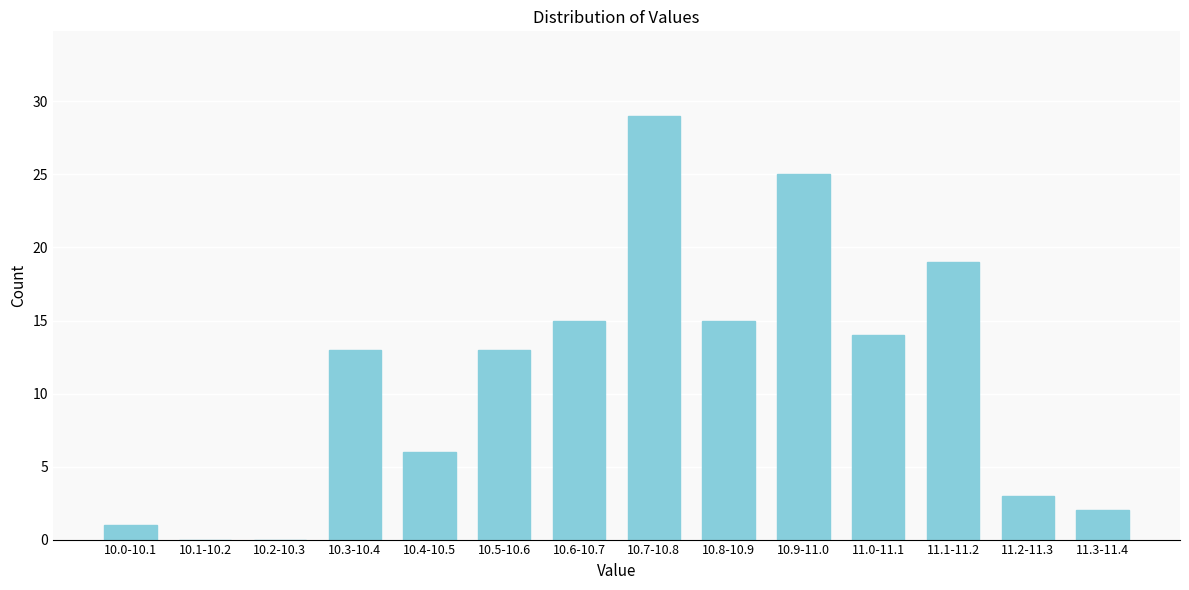

Reading left to right, transcribe all the data shown in this chart.

10.0-10.1=1	10.1-10.2=0	10.2-10.3=0	10.3-10.4=13	10.4-10.5=6	10.5-10.6=13	10.6-10.7=15	10.7-10.8=29	10.8-10.9=15	10.9-11.0=25	11.0-11.1=14	11.1-11.2=19	11.2-11.3=3	11.3-11.4=2